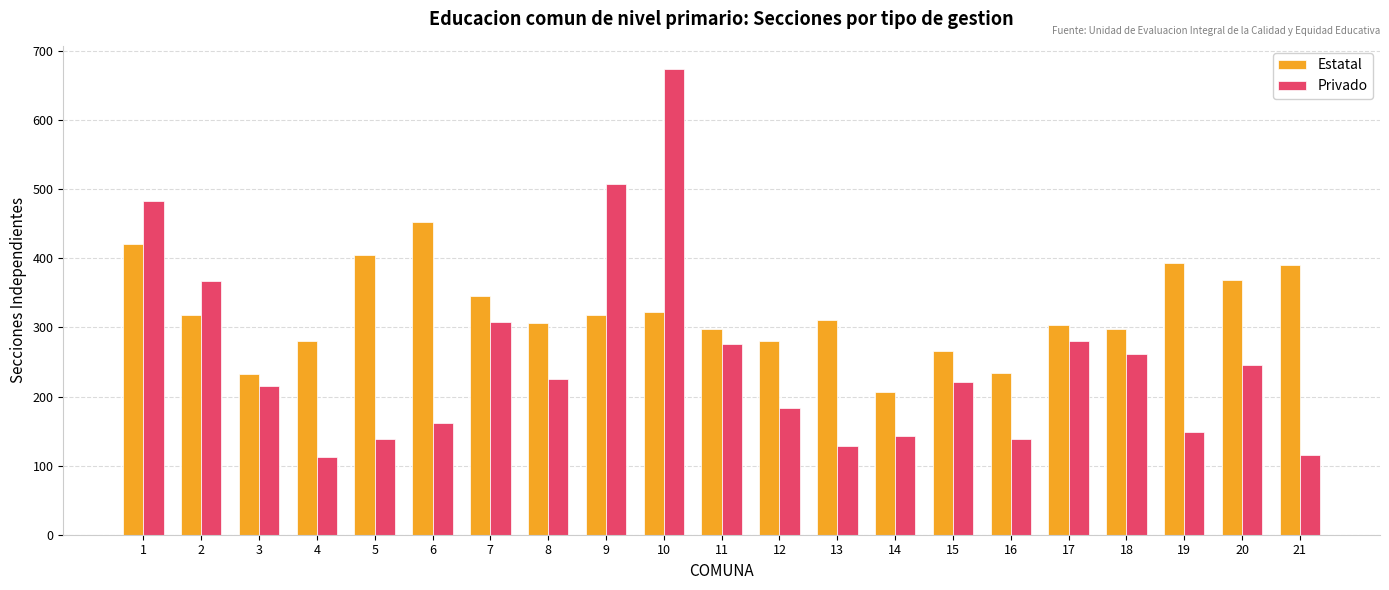

What is the greatest value displayed?

674